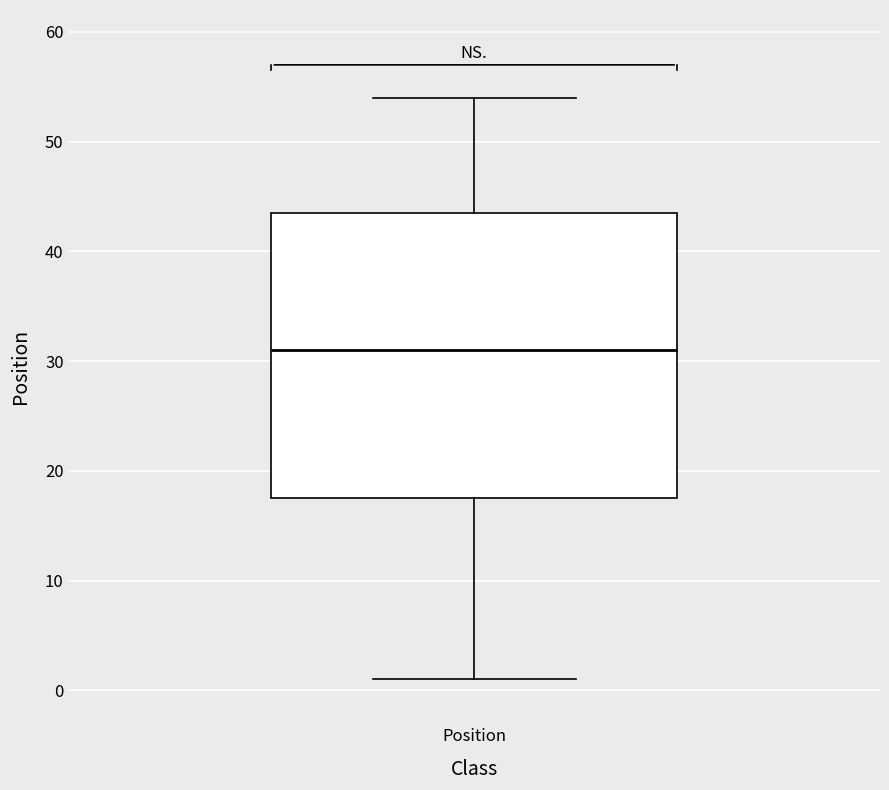

Where is the upper edge of the box for Position on the y-axis? The values are not printed on the chart, so give them approximately, as read against the axis.

44